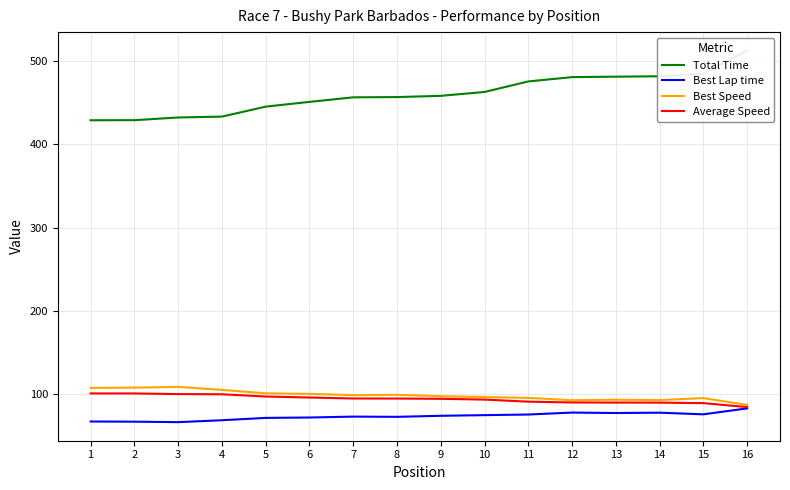

True or false: Best Speed and Total Time cross at least once.

False